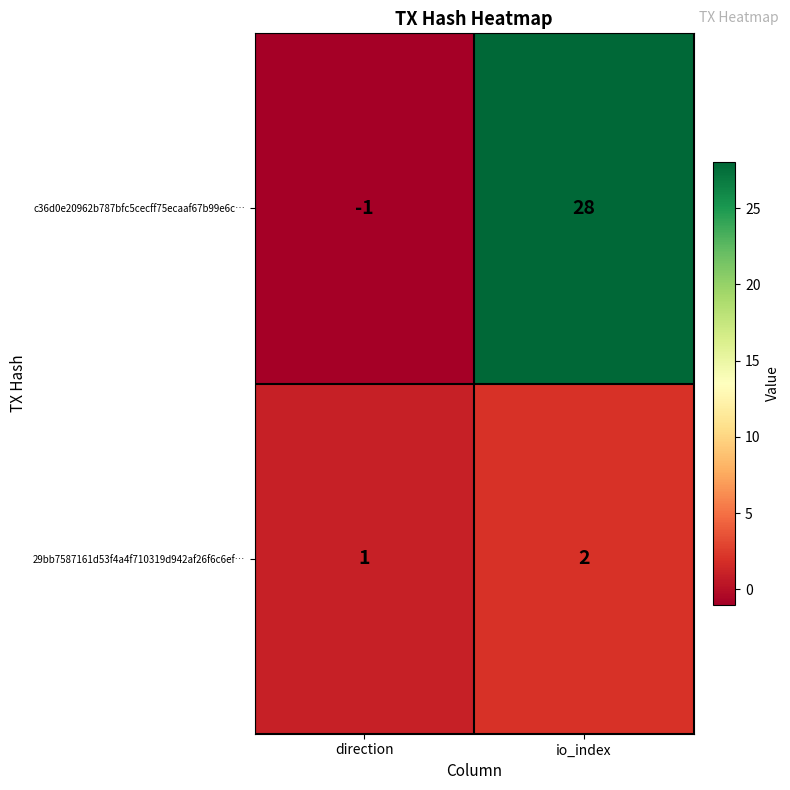

How many categories are shown in the chart?

2